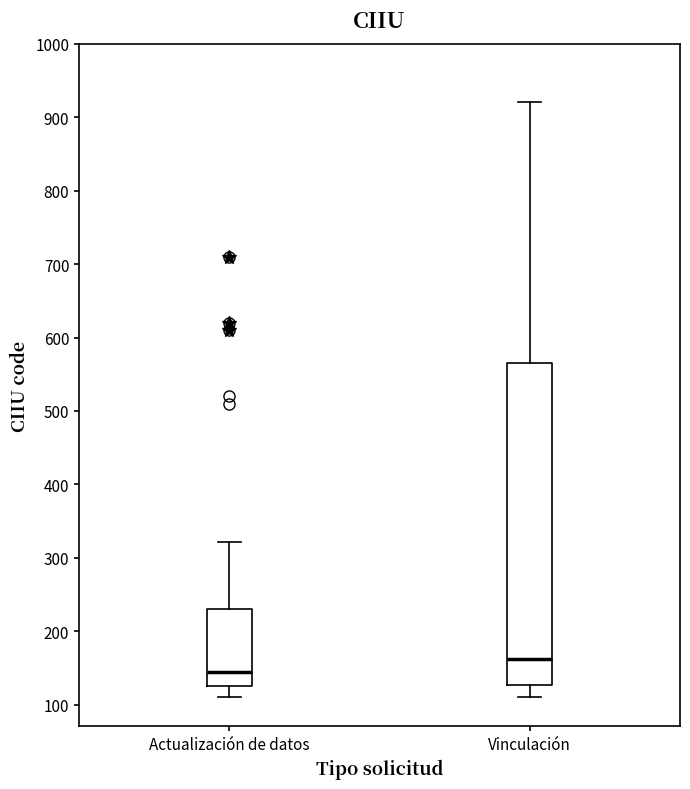

Reading left to right, transcribe this box plot: for each box, give where its median line is, the range the box spans, and where its two whiskers end, as read against the y-axis. The values are not printed on the chart, so give them approximately, as read against the axis.

Actualización de datos: median 150, box 130 to 230, whiskers 110 to 320
Vinculación: median 160, box 130 to 570, whiskers 110 to 920